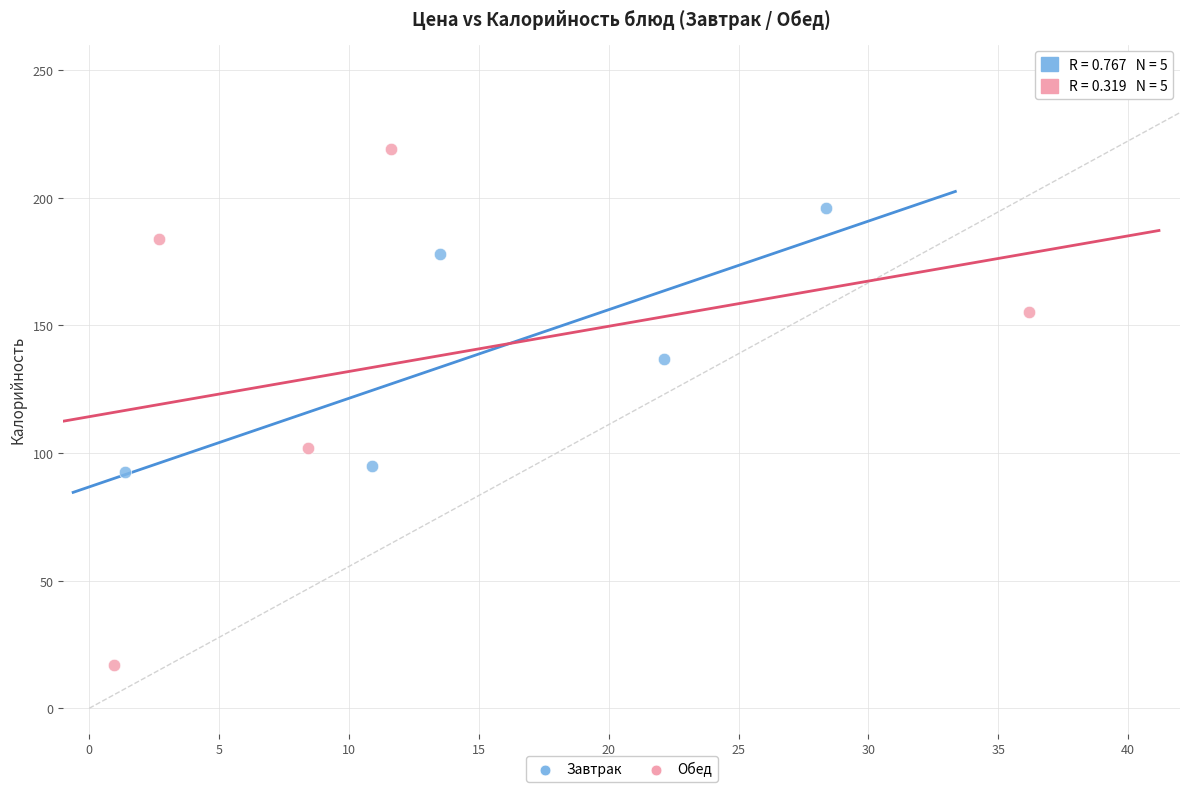

Which series reaches the minimum Y coordinate?

Обед